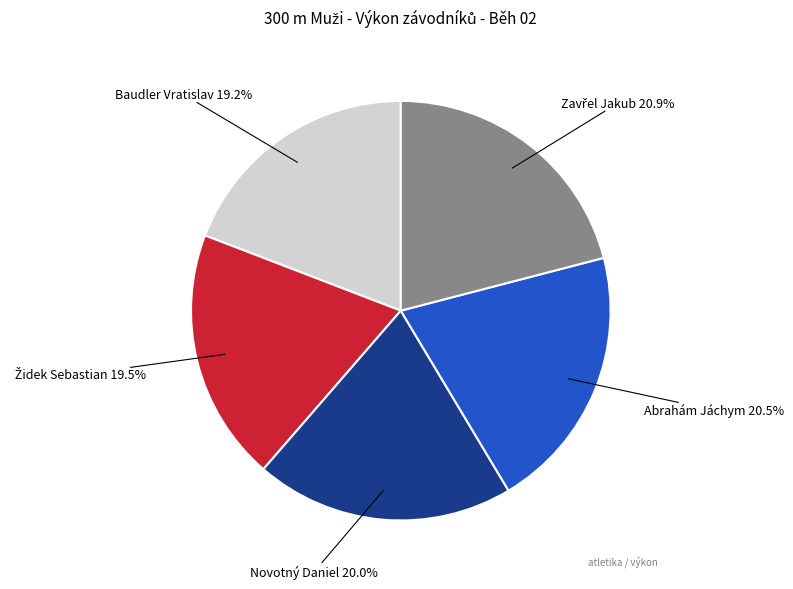

True or false: Baudler Vratislav accounts for 26% of the total.

False